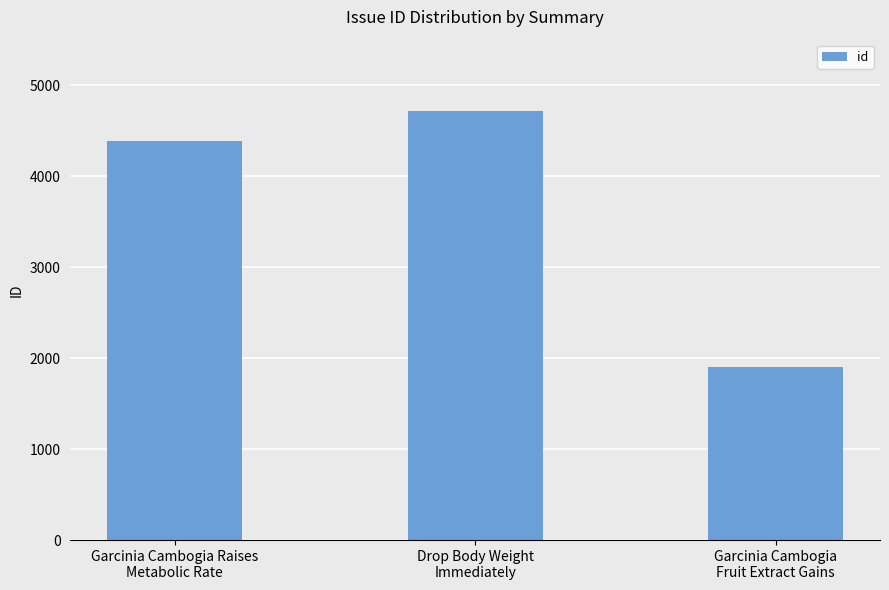

How many data points are less than 4388?

1